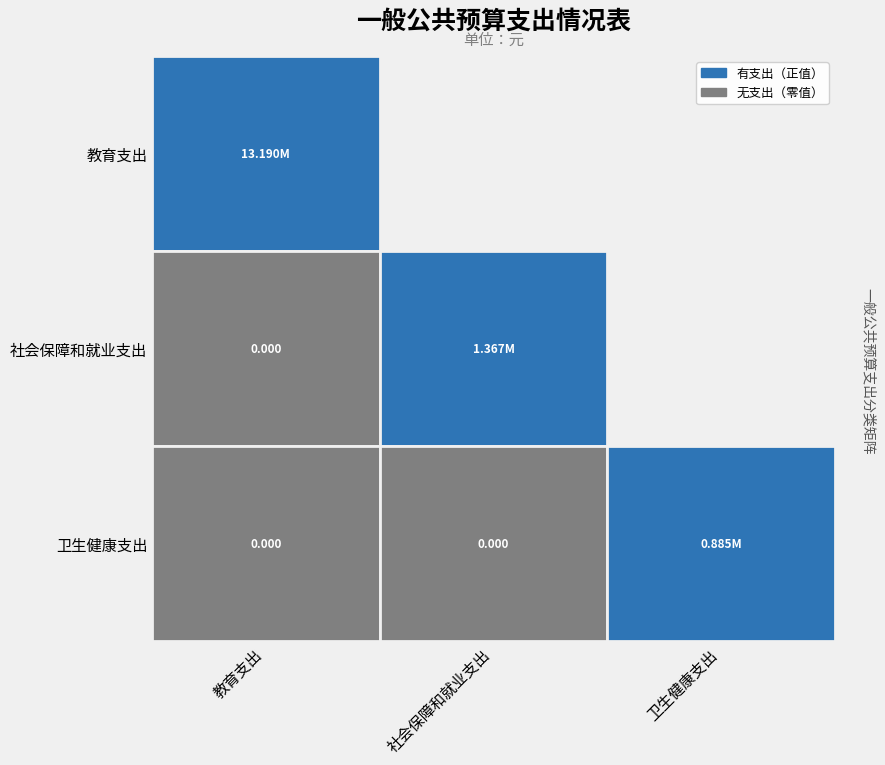

What is the difference between the maximum and second lowest values in the 教育支出 series?

13189586.0